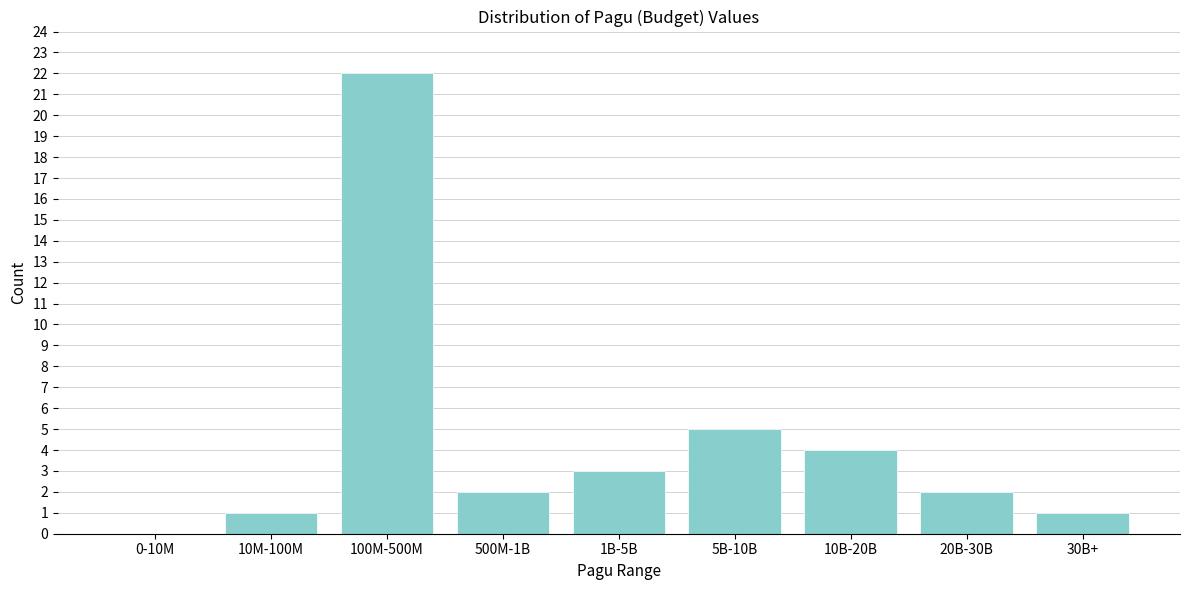

Reading left to right, what are all the values shown in this chart?

0-10M=0	10M-100M=1	100M-500M=22	500M-1B=2	1B-5B=3	5B-10B=5	10B-20B=4	20B-30B=2	30B+=1